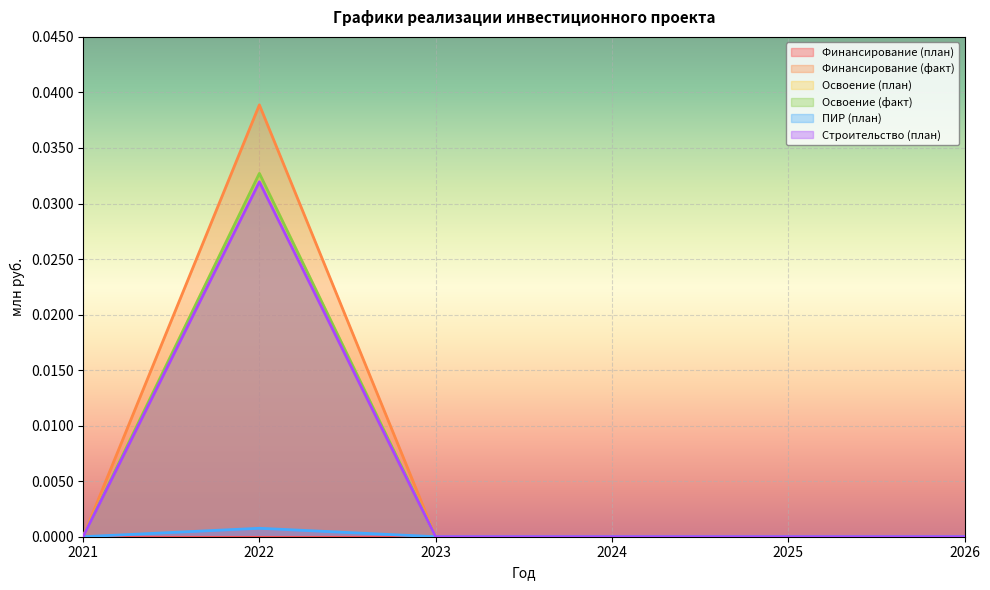

At which label is Освоение (факт) closest to 0?

2021